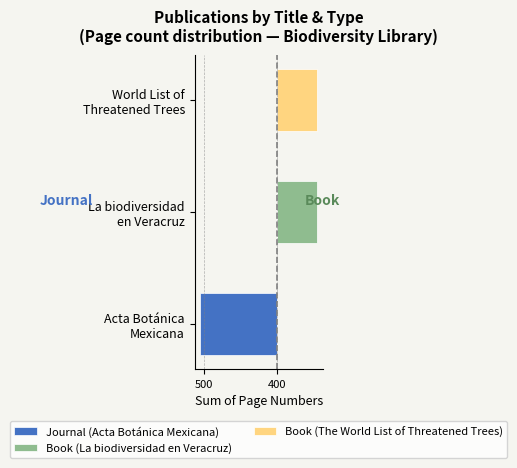

Read the Journal (Acta Botánica Mexicana) value at Acta Botánica Mexicana.

-527